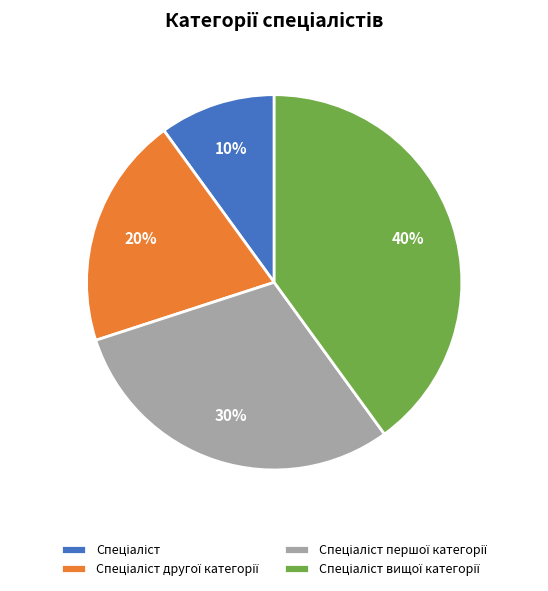

To the nearest percent, what is the difference between the largest and smallest slice percentages?

30%